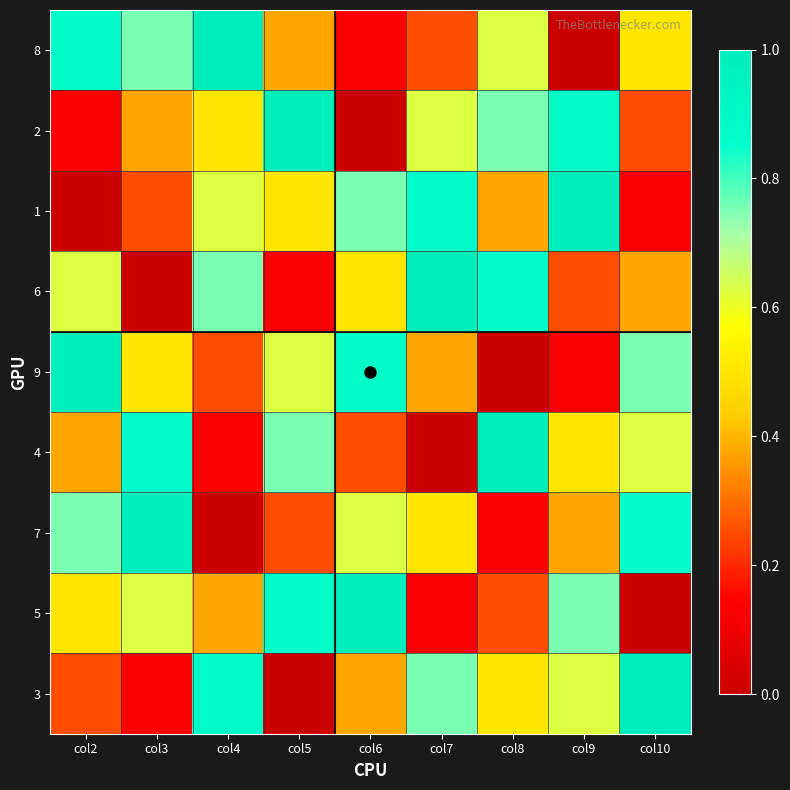

Between col6 and col2, which is larger?

col2